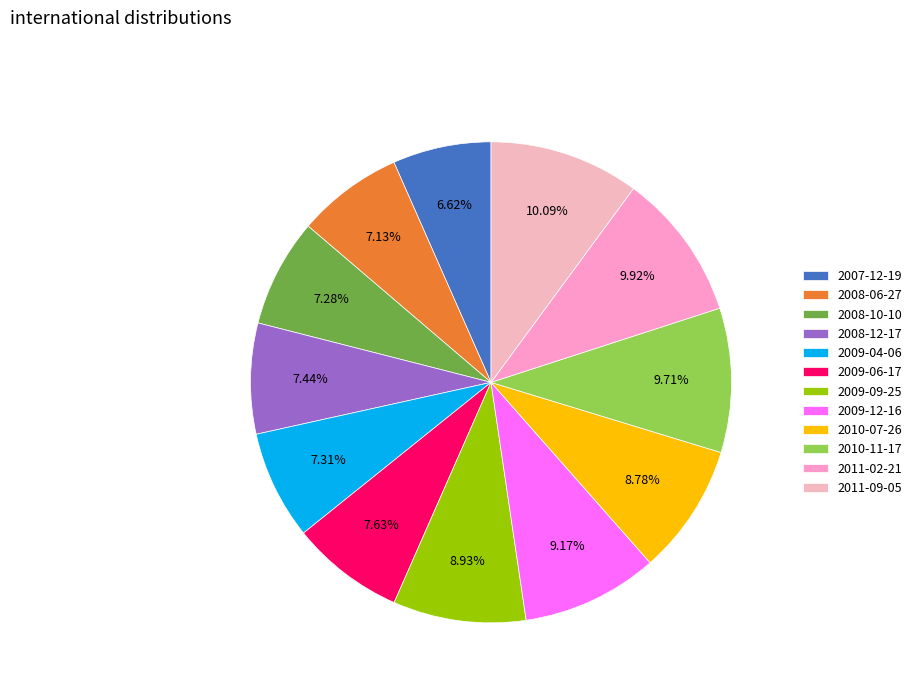

Which slice is the smallest?

2007-12-19